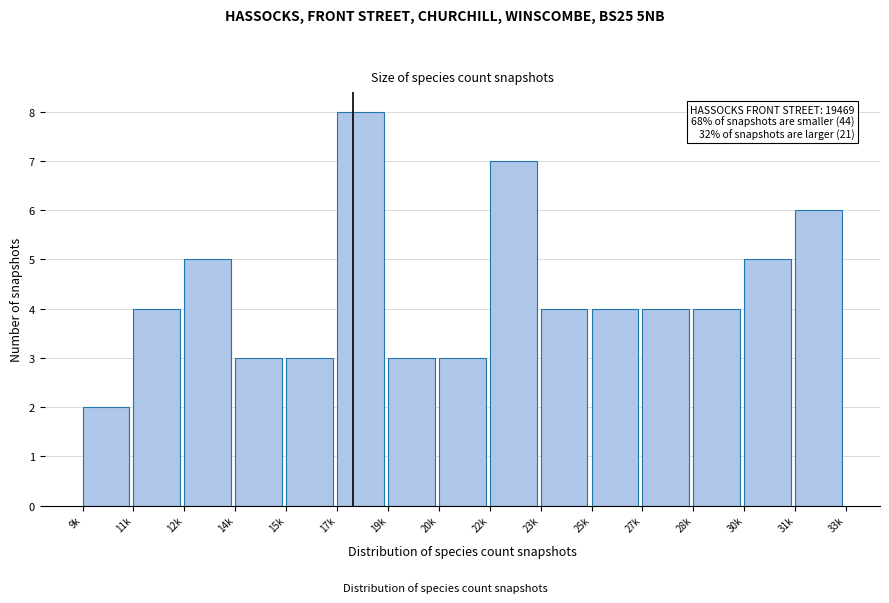

Reading left to right, extract all data points from this chart.

9k=2	11k=4	12k=5	14k=3	15k=3	17k=8	19k=3	20k=3	22k=7	23k=4	25k=4	27k=4	28k=4	30k=5	31k=6